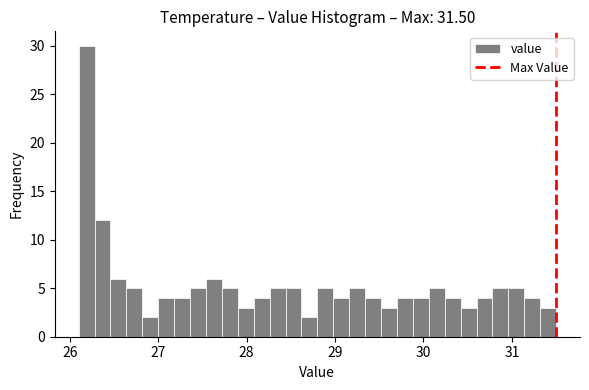

Around what value on the x-axis is the tallest bar? Give the approximate position of its centre, as read against the axis.

26.2